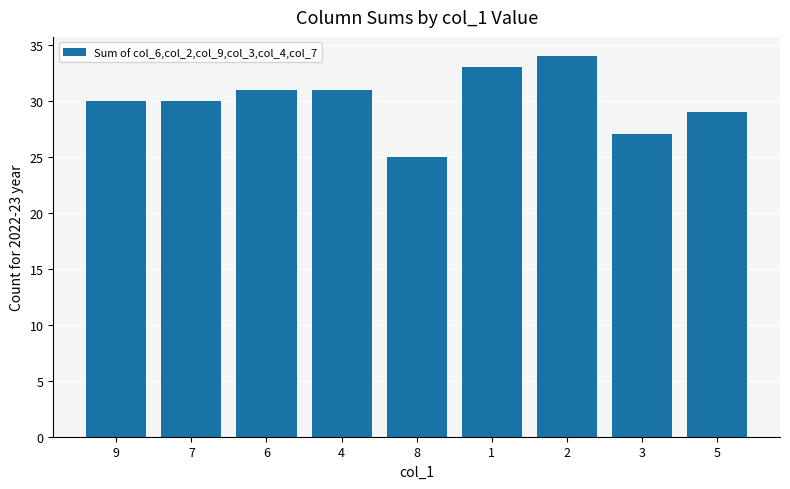

What is the change in value from 7 to 2?

+4